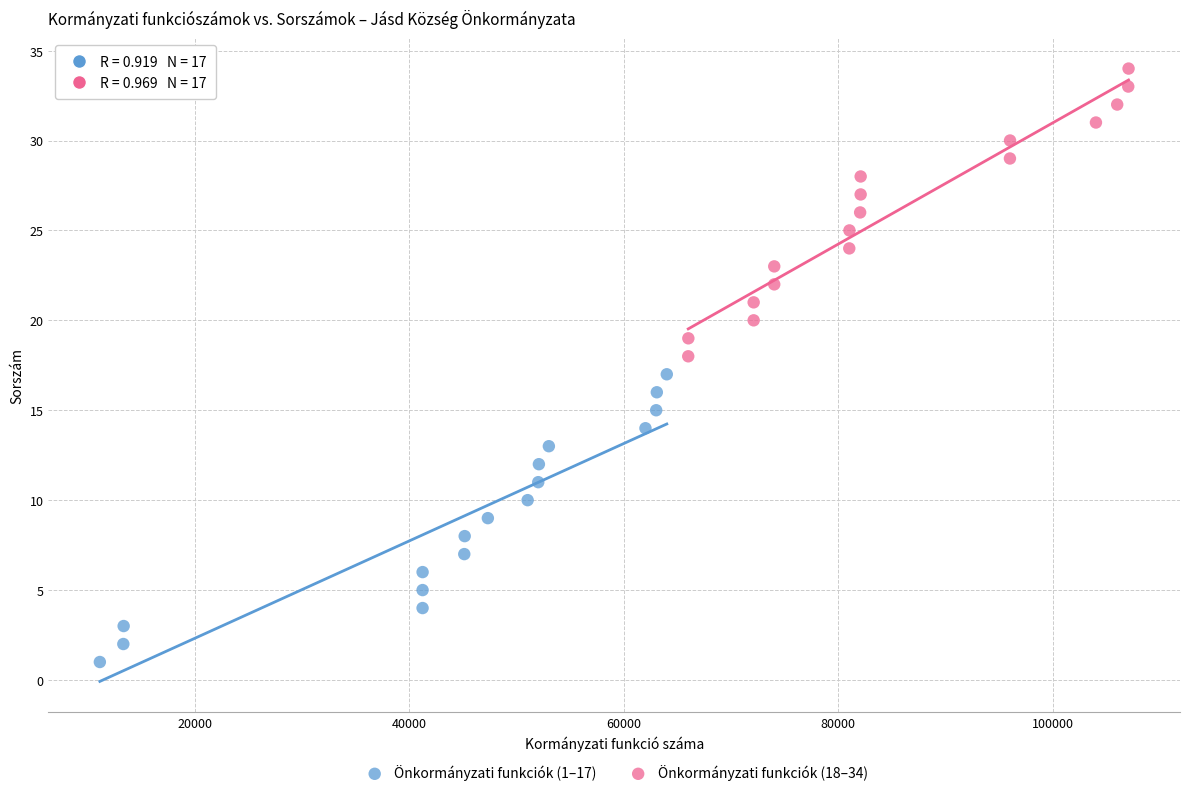

Which series reaches the maximum Y coordinate?

Önkormányzati funkciók (18–34)